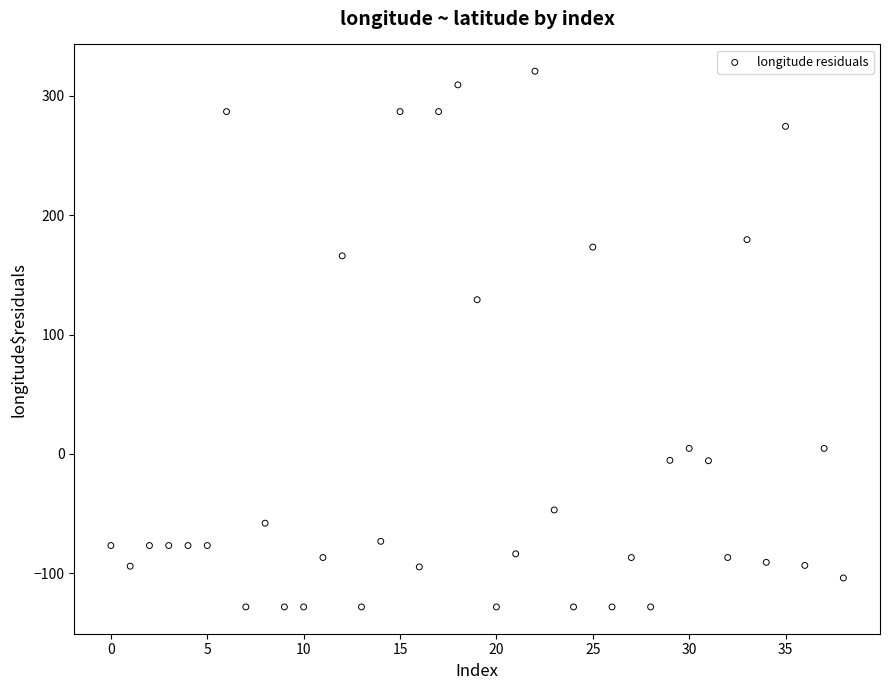

What Y value in the scatter plot is closest to 96?

129.1